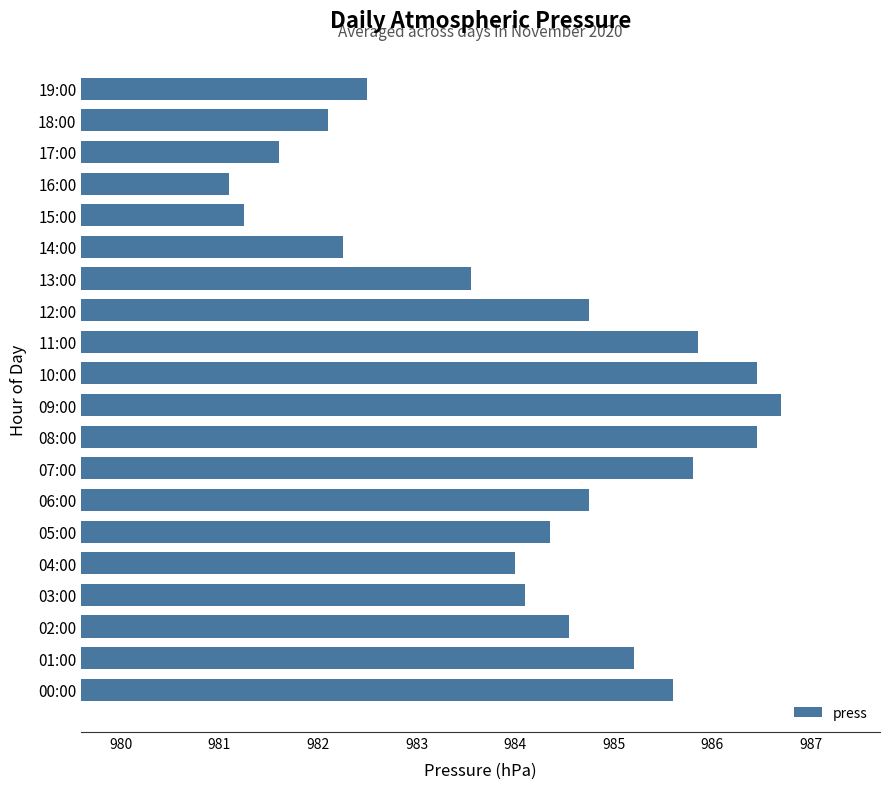

Between 04:00 and 14:00, which is larger?

04:00